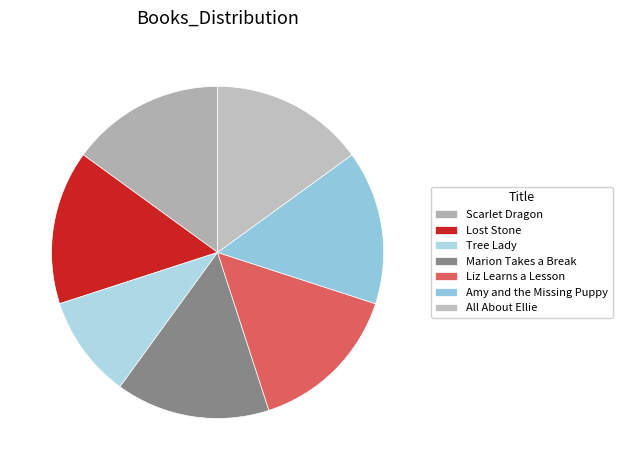

Which slice is the largest?

Scarlet Dragon